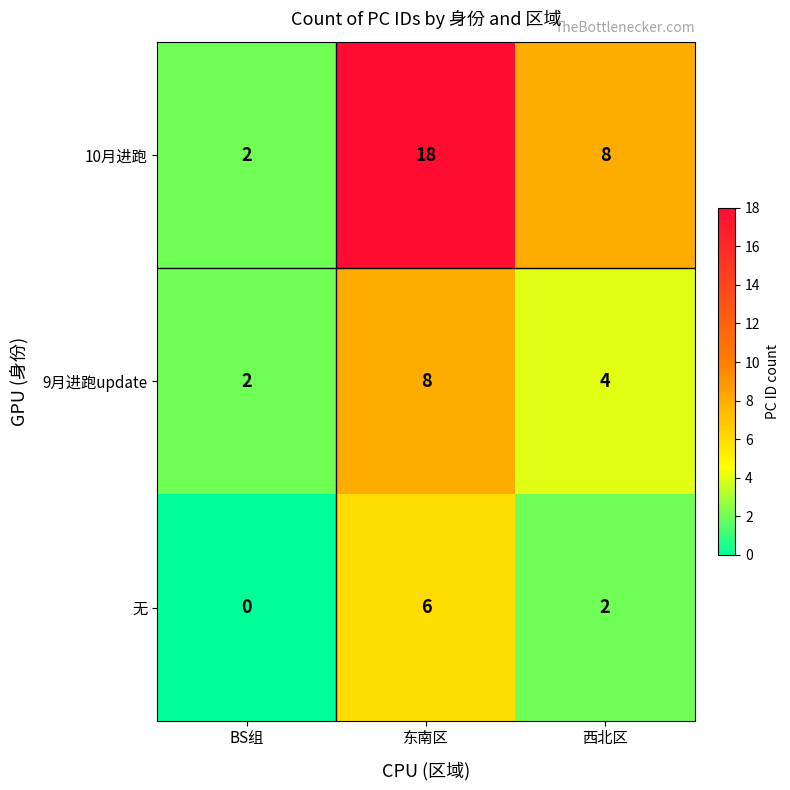

At which label does 10月进跑 first exceed 8?

东南区